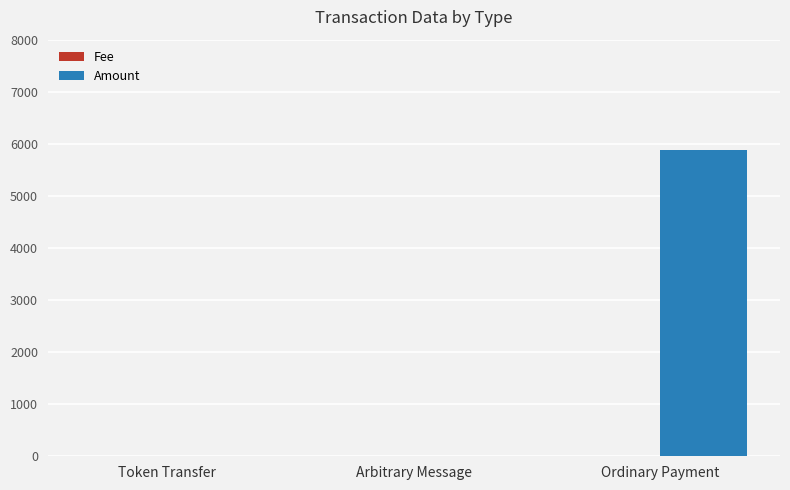

Which series has the largest total across all categories?

Amount